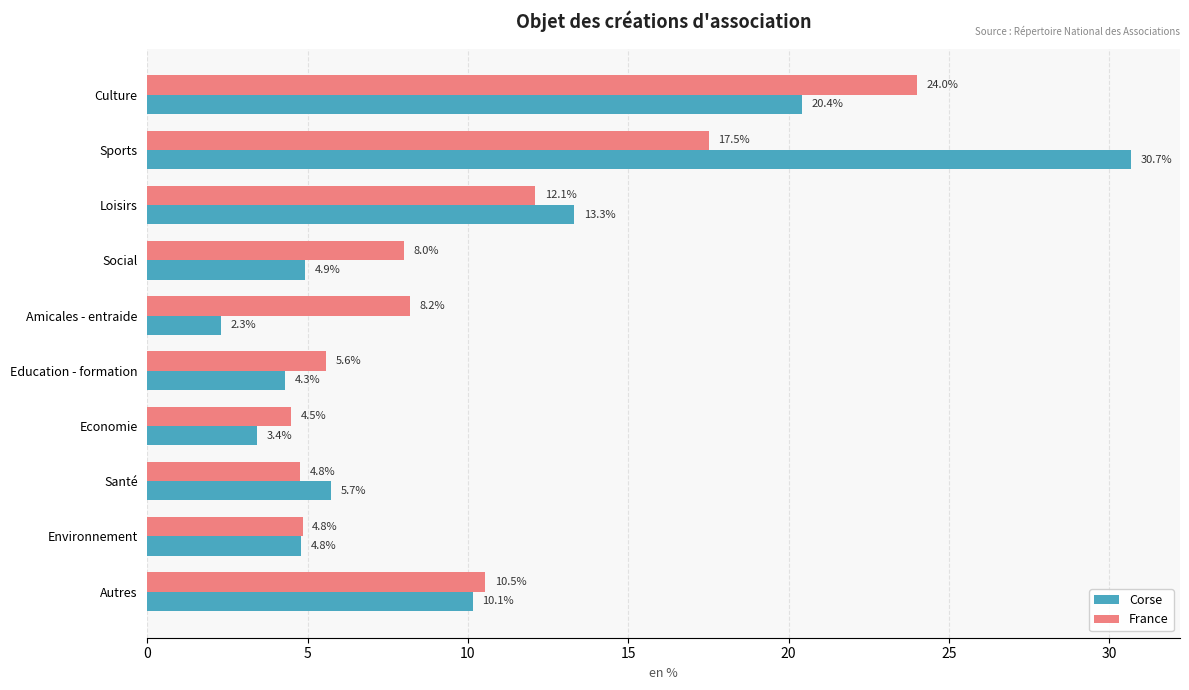

List the series in order of their peak value, lowest first.

France, Corse